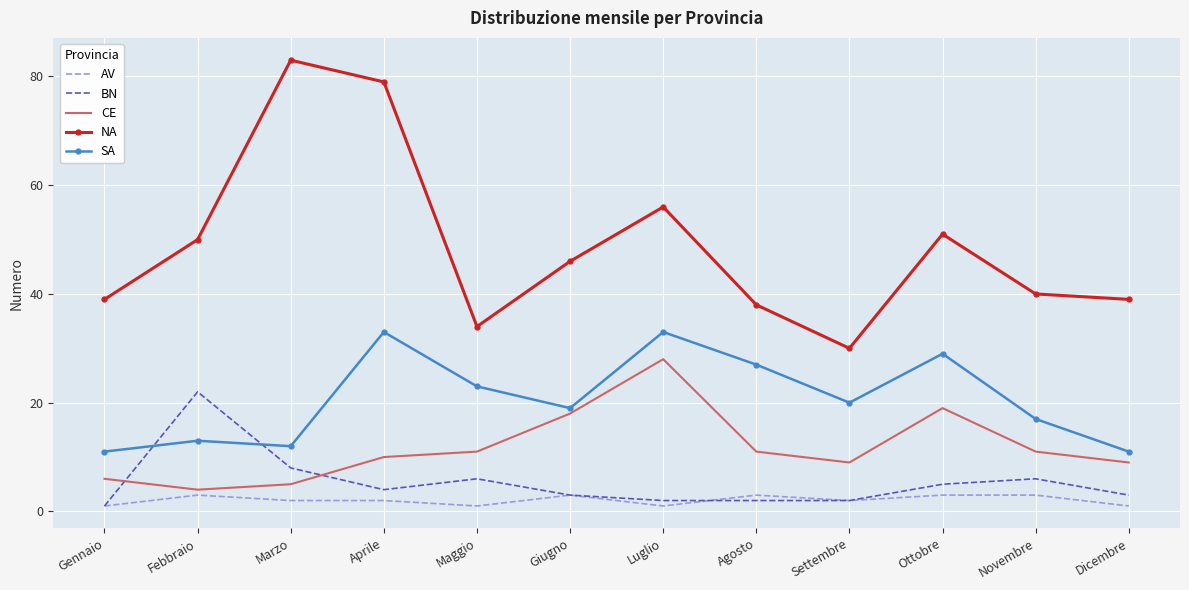

What is the highest value of the AV series?

3